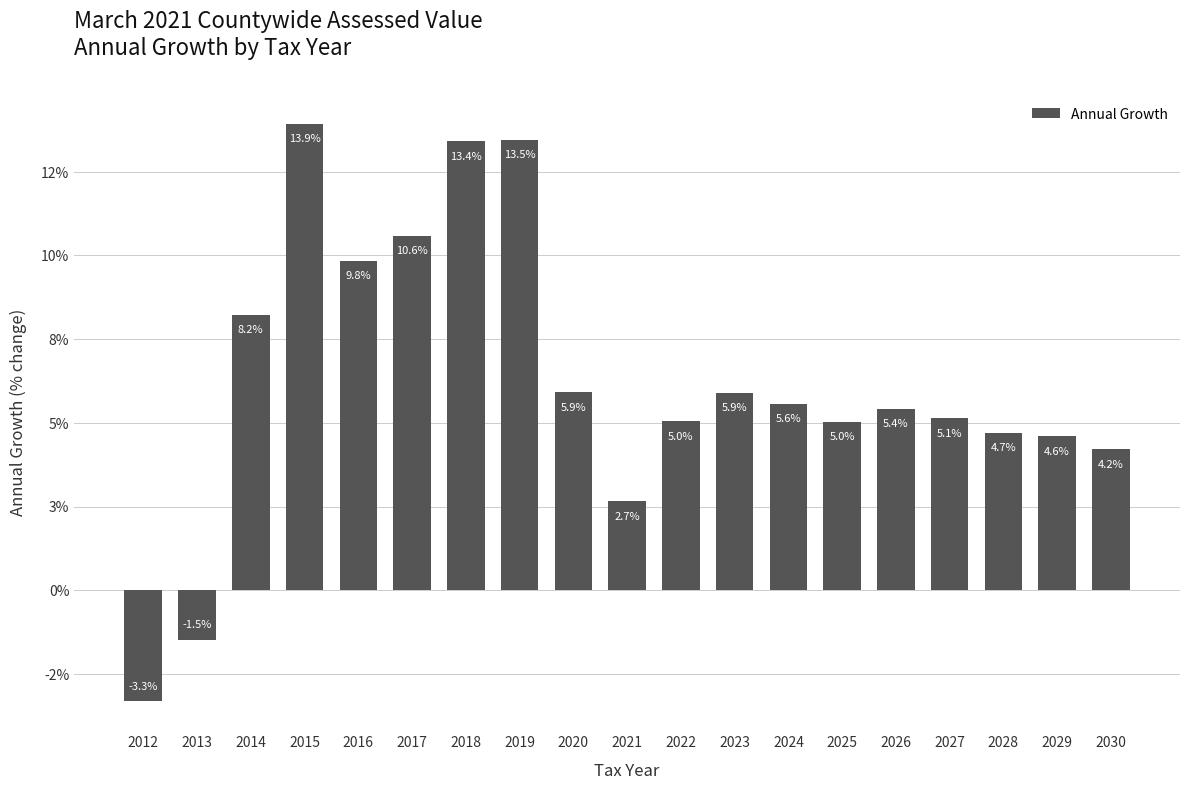

True or false: the data shows 0.1 at 2024.

False